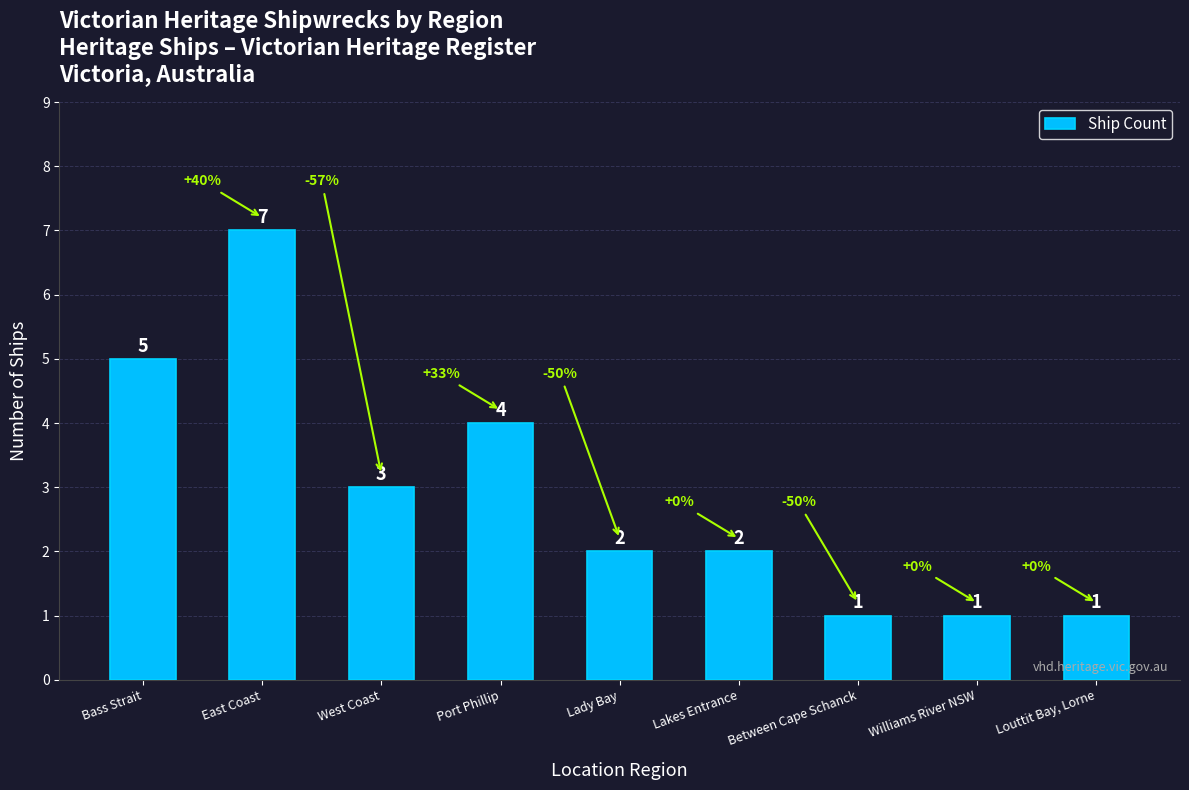

What is the label of the 1st bar from the right?

Louttit Bay, Lorne